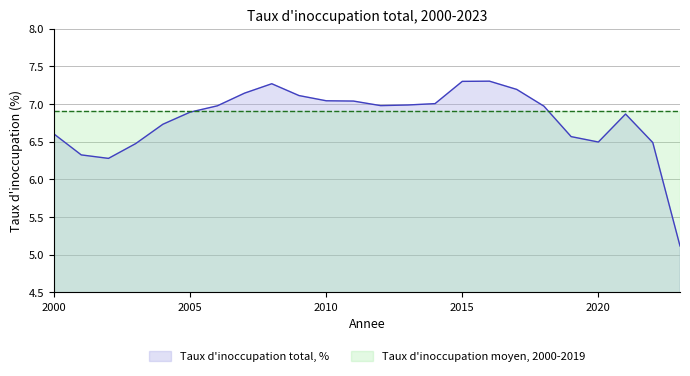

Rank the categories by value from lowest to highest.

2023, 2002, 2001, 2003, 2022, 2020, 2019, 2000, 2004, 2021, 2005, 2018, 2006, 2012, 2013, 2014, 2011, 2010, 2009, 2007, 2017, 2008, 2015, 2016